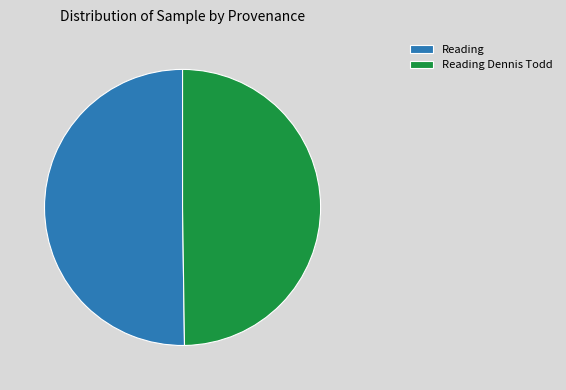

How many slices are in this pie chart?

2